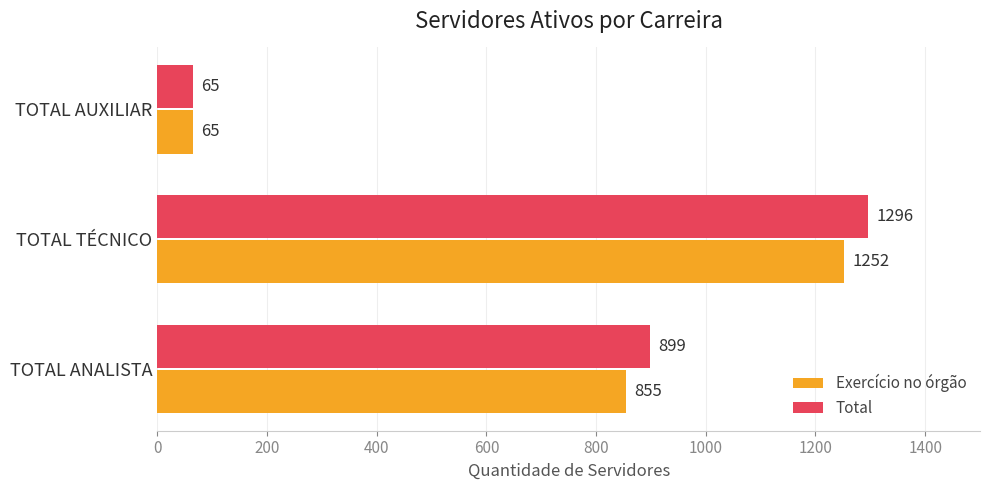

At which label is Exercício no órgão closest to 658?

TOTAL ANALISTA